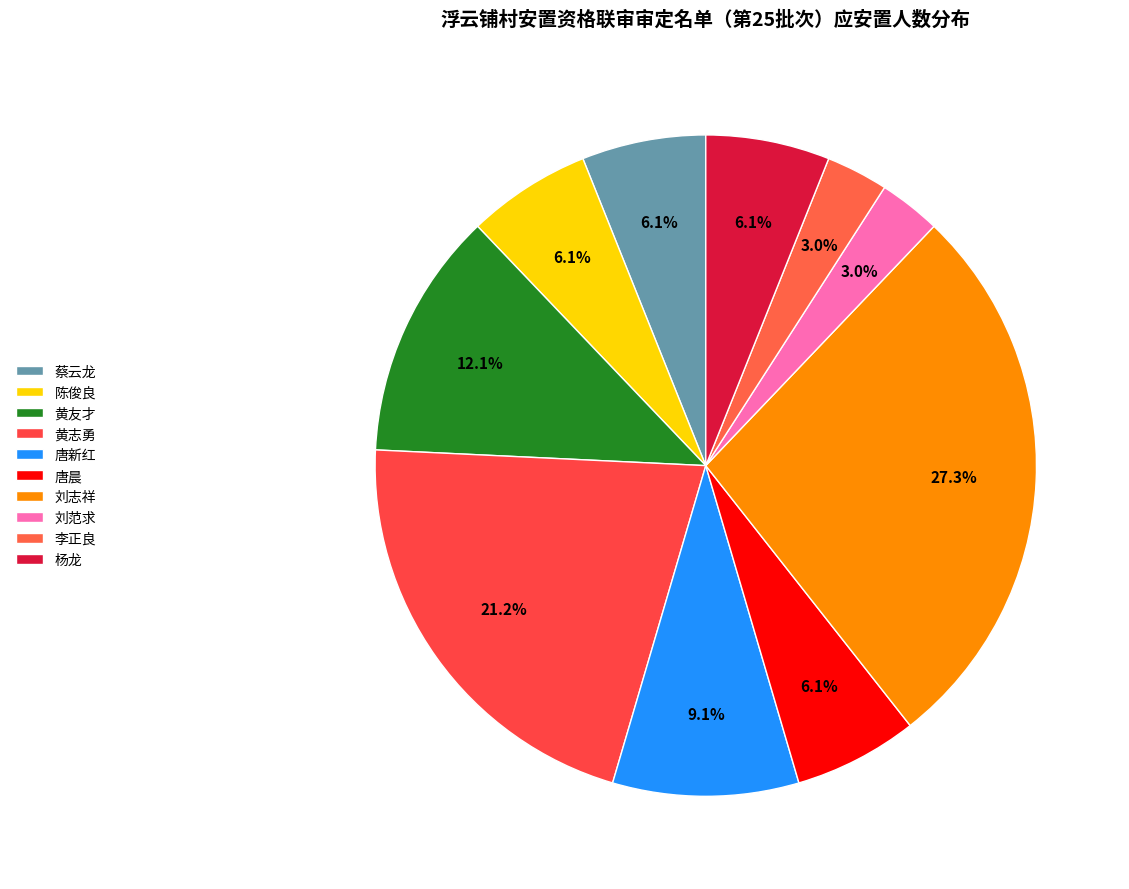

Which slice is the largest?

刘志祥